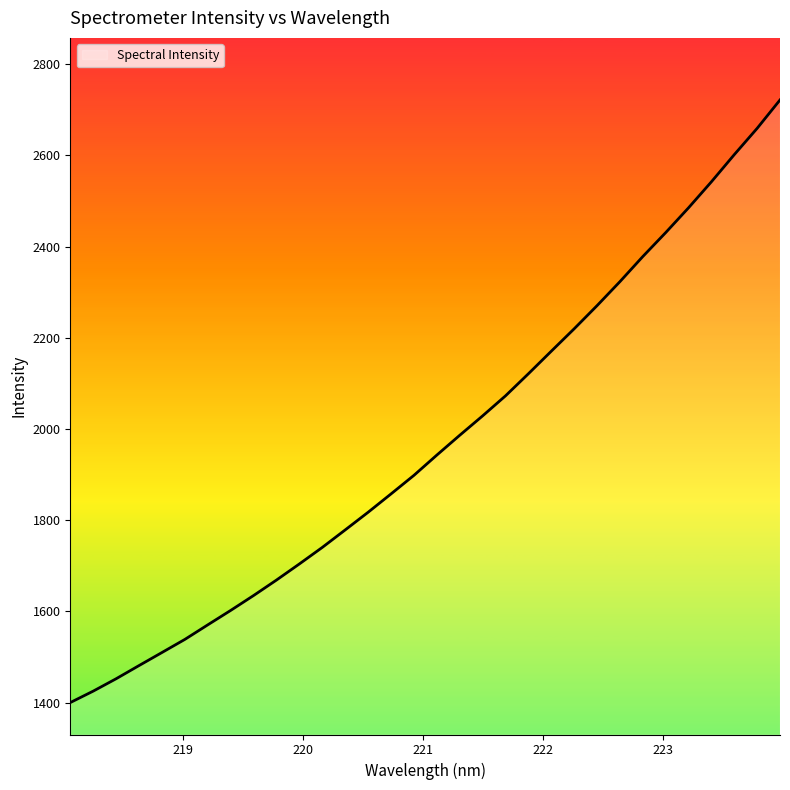

What is the average value?

1969.7